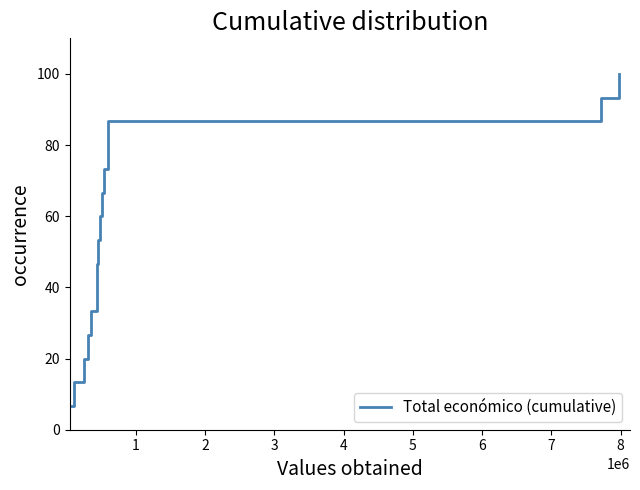

What is the greatest value displayed?

100.0